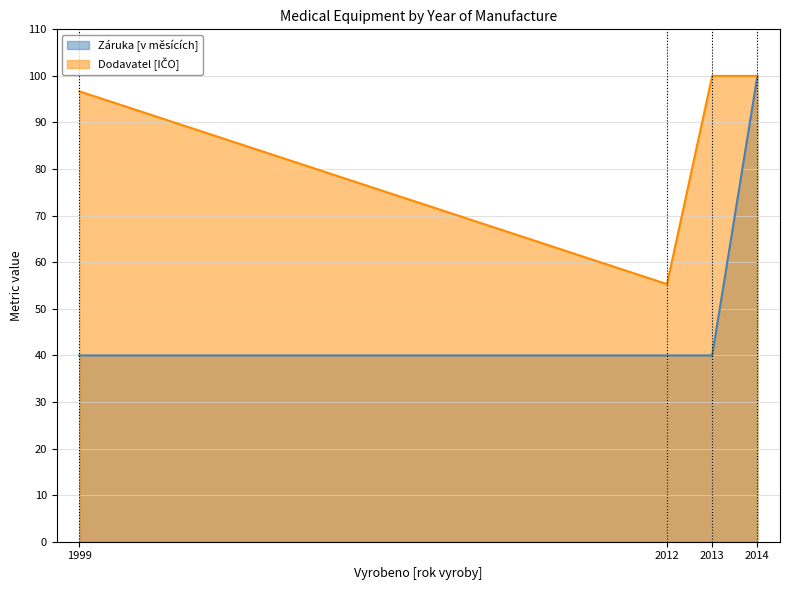

True or false: Zaruka [v mesicich] and Dodavatel [ICO] cross at least once.

False